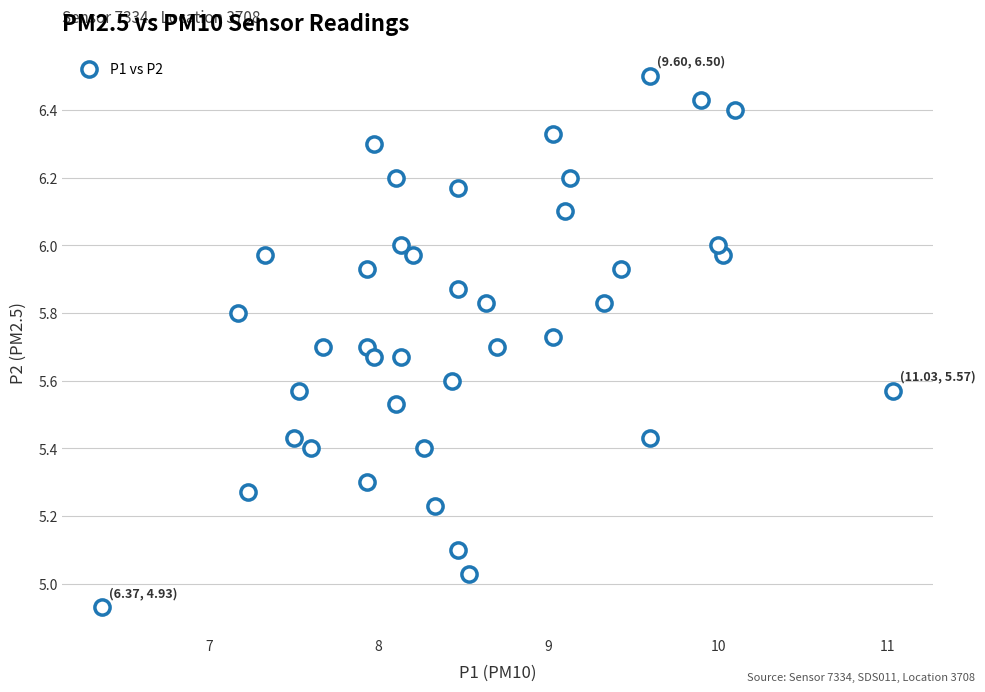

What is the range of X values (max minus min)?

4.7